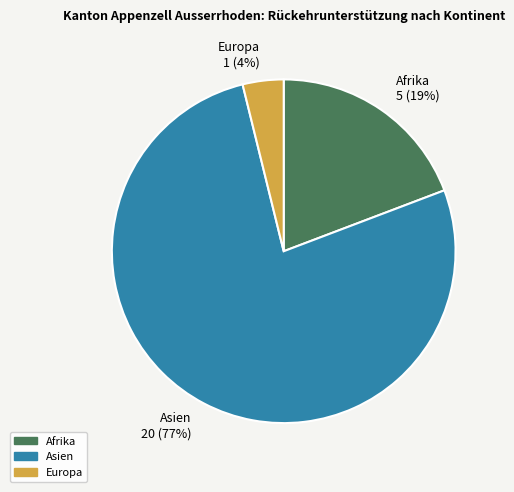

Which category accounts for the majority?

Asien